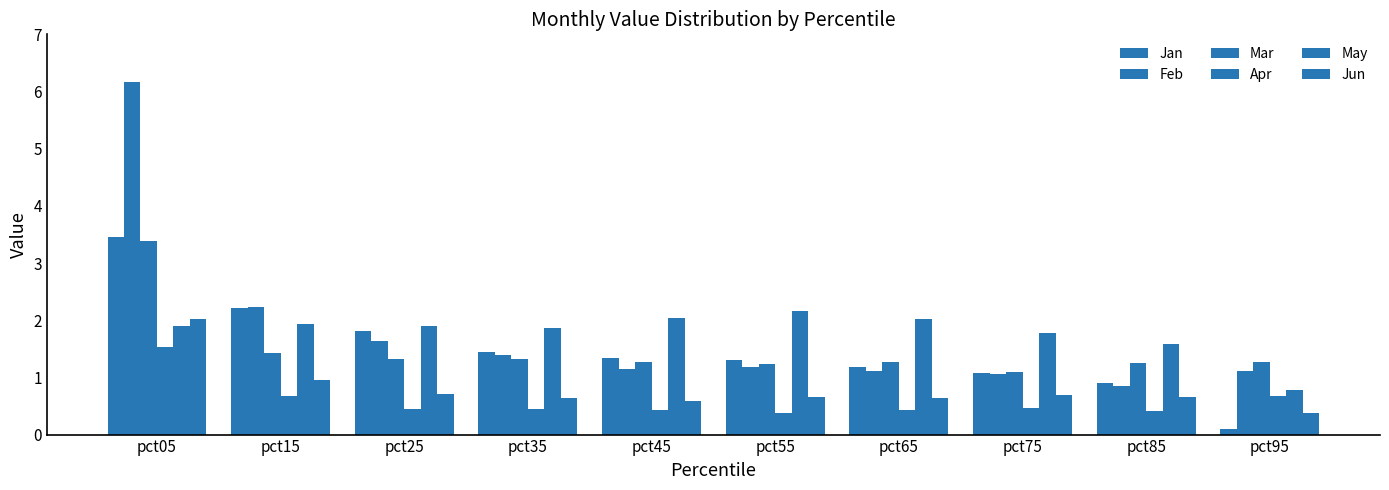

What is the value of the Jan bar at the 4th from the left?

1.4